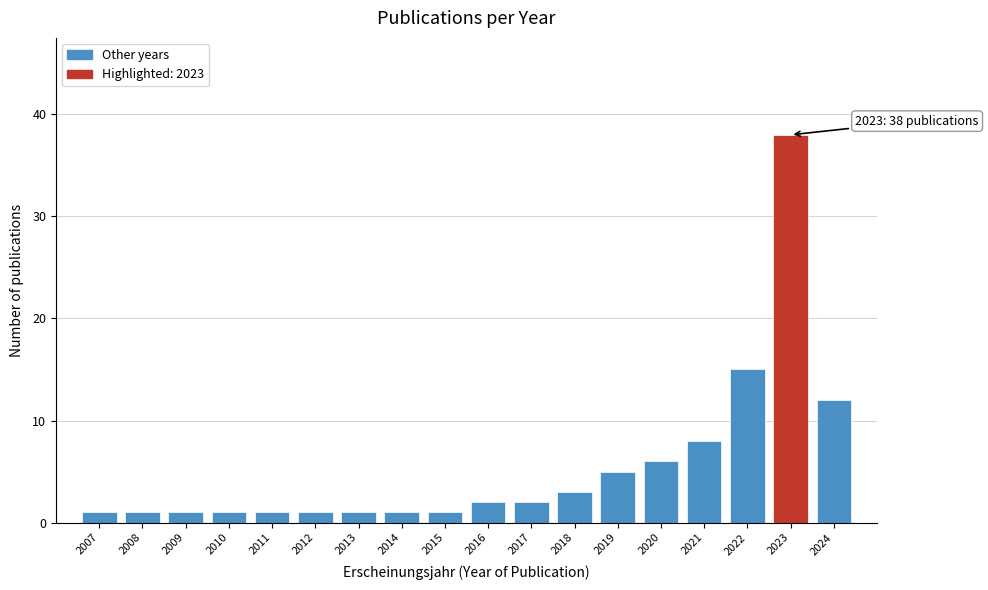

Reading left to right, what are all the values shown in this chart?

2007=1	2008=1	2009=1	2010=1	2011=1	2012=1	2013=1	2014=1	2015=1	2016=2	2017=2	2018=3	2019=5	2020=6	2021=8	2022=15	2023=38	2024=12